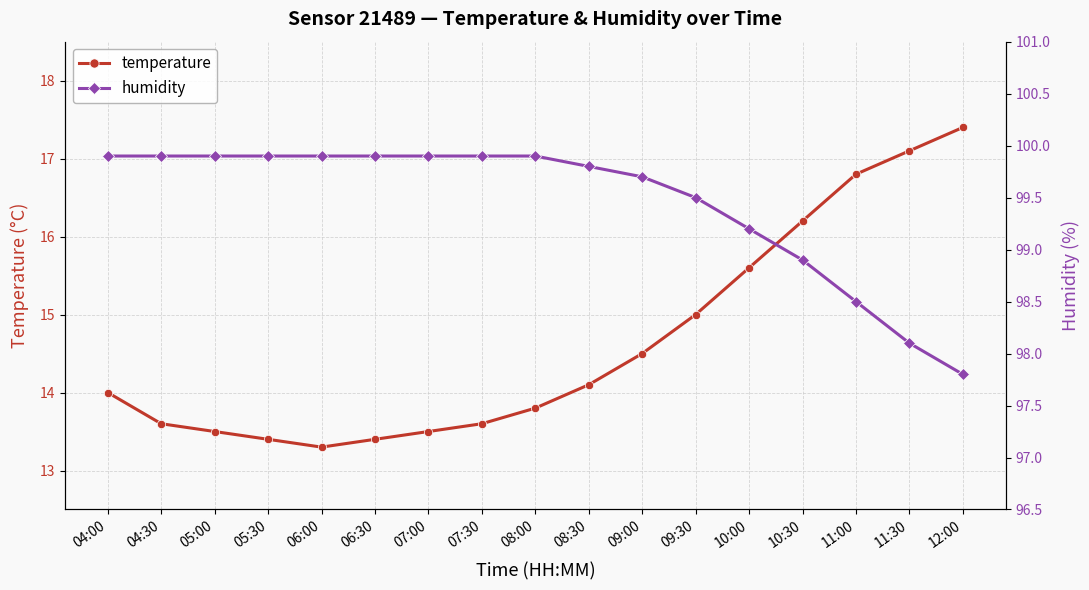

At which label does temperature reach its minimum?

06:00